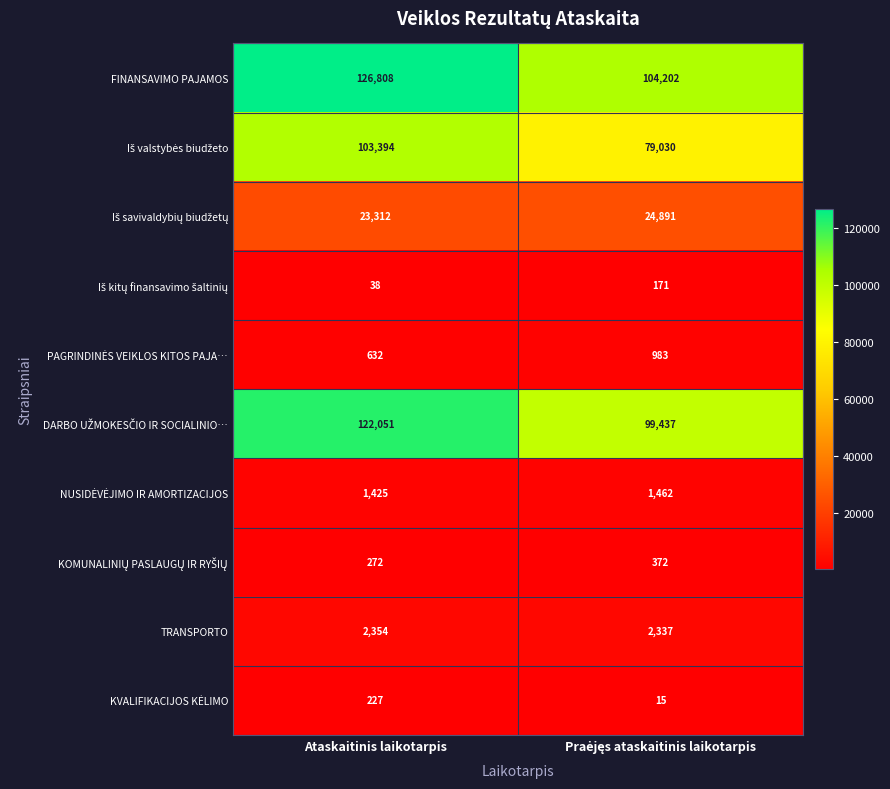

What is the spread (max minus min) of values at Ataskaitinis laikotarpis?

126770